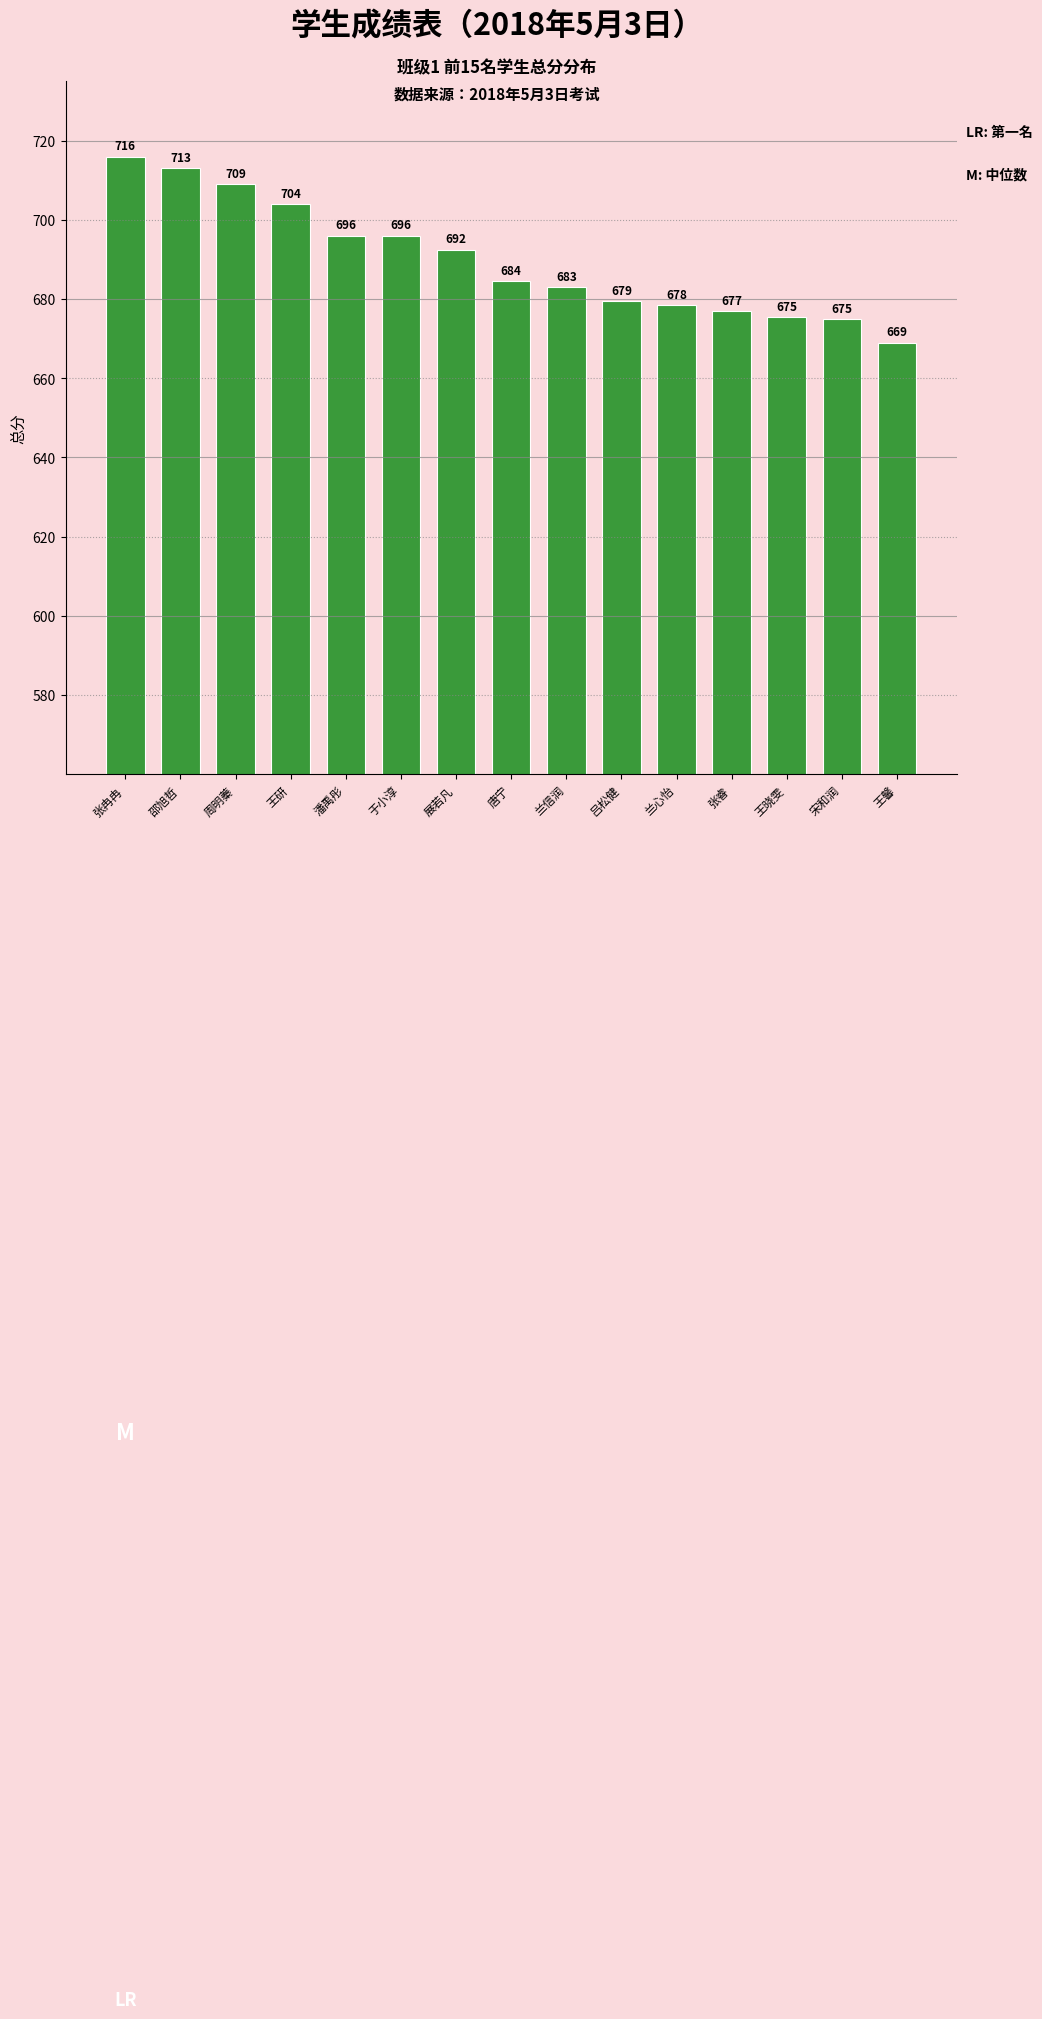

How many data points does each series have?

15